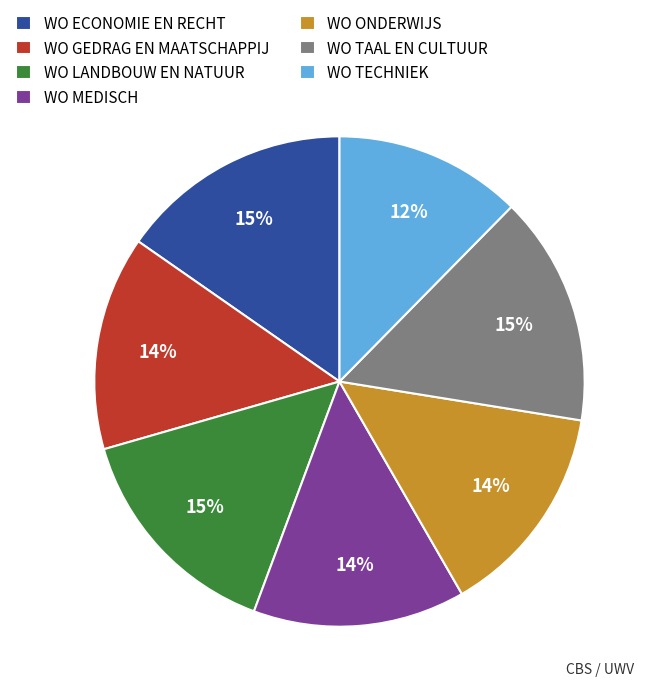

Count the number of slices in the pie.

7